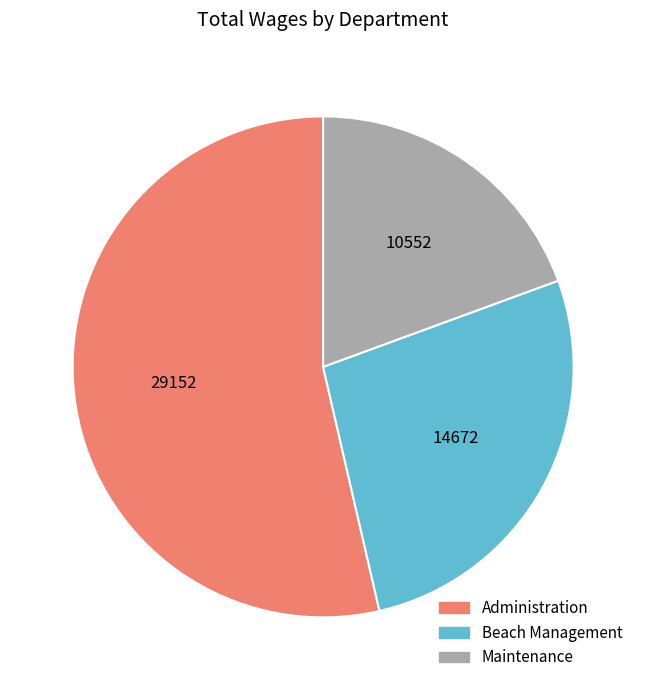

Is there a majority slice in this chart?

Yes